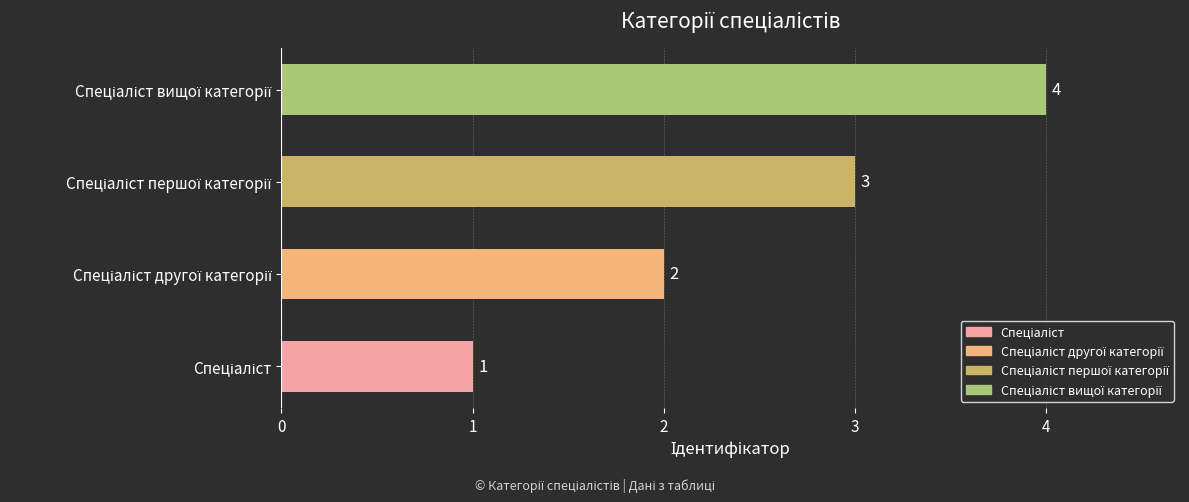

What is the difference between the maximum and minimum values?

3